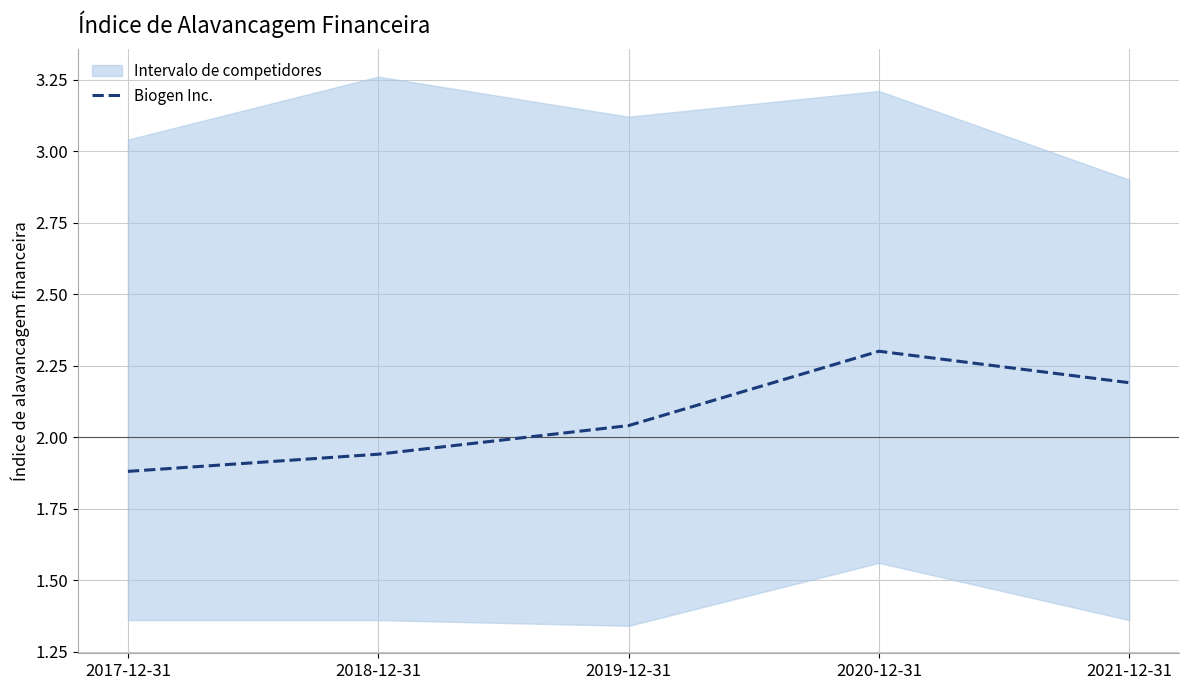

What position from the left is 2020-12-31?

4